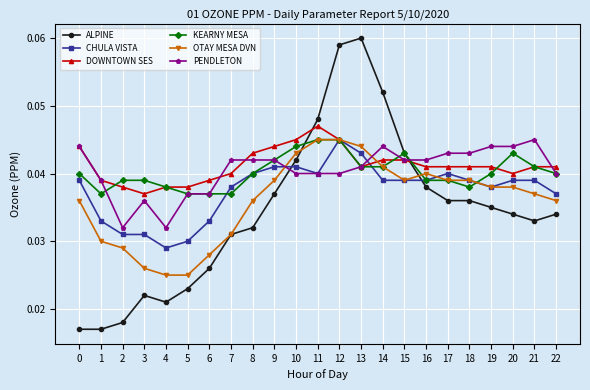

True or false: ALPINE and CHULA VISTA intersect in this chart.

True